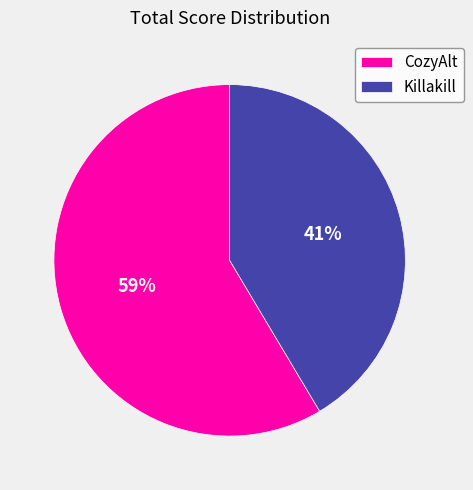

The CozyAlt slice represents 59% of the pie. True or false?

True